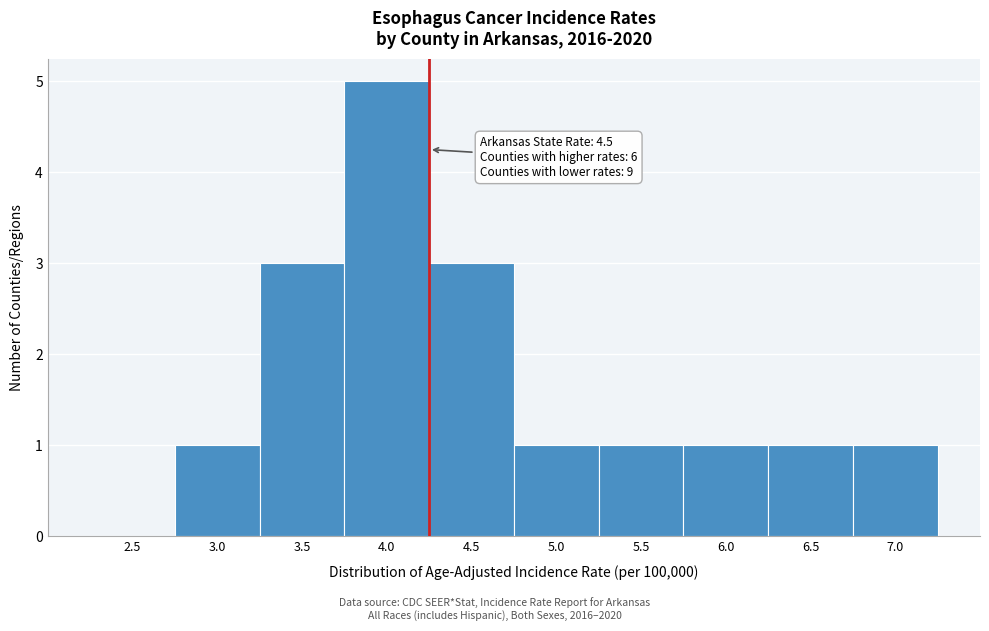

Reading right to left, extract all data points from this chart.

7.0=1	6.5=1	6.0=1	5.5=1	5.0=1	4.5=3	4.0=5	3.5=3	3.0=1	2.5=0